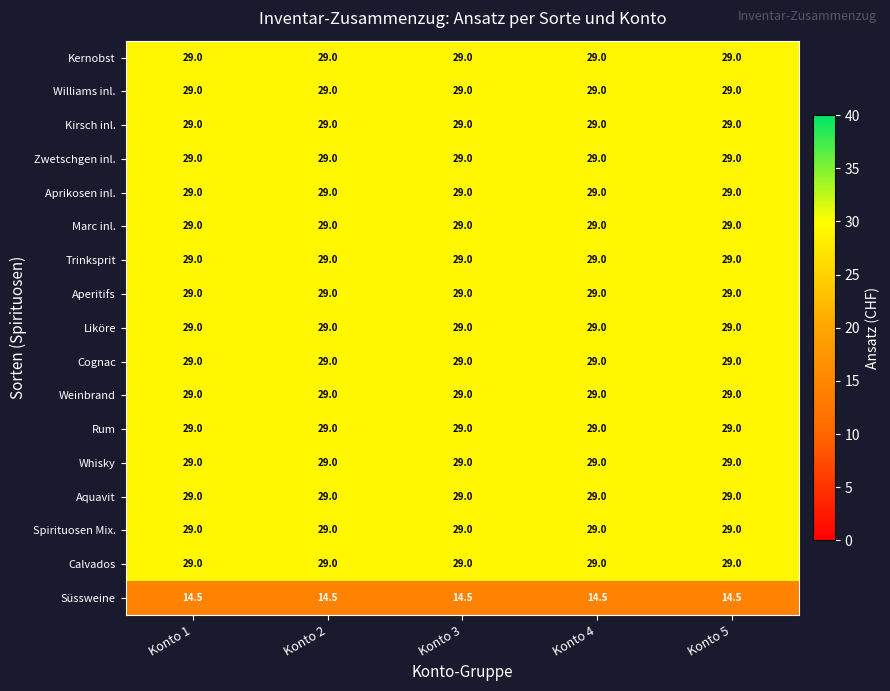

What is the total value across all series at Konto 2?

478.5